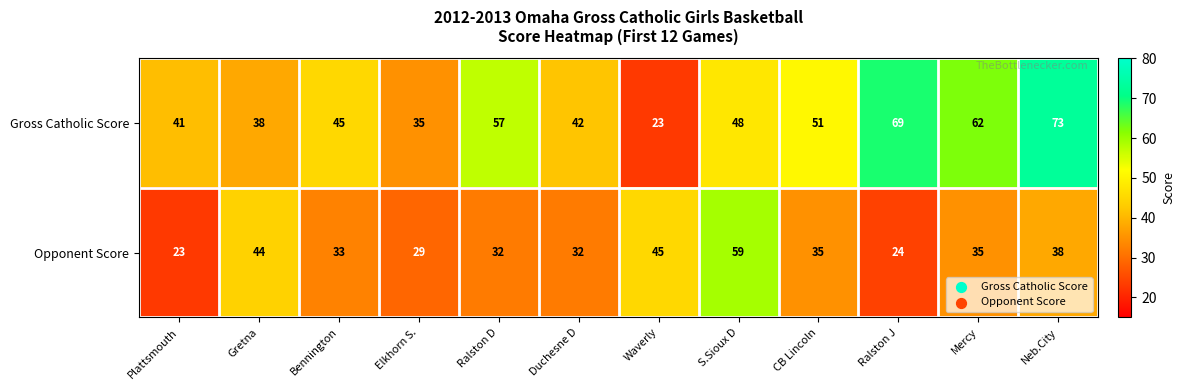

List the series in order of their peak value, lowest first.

Opponent Score, Gross Catholic Score